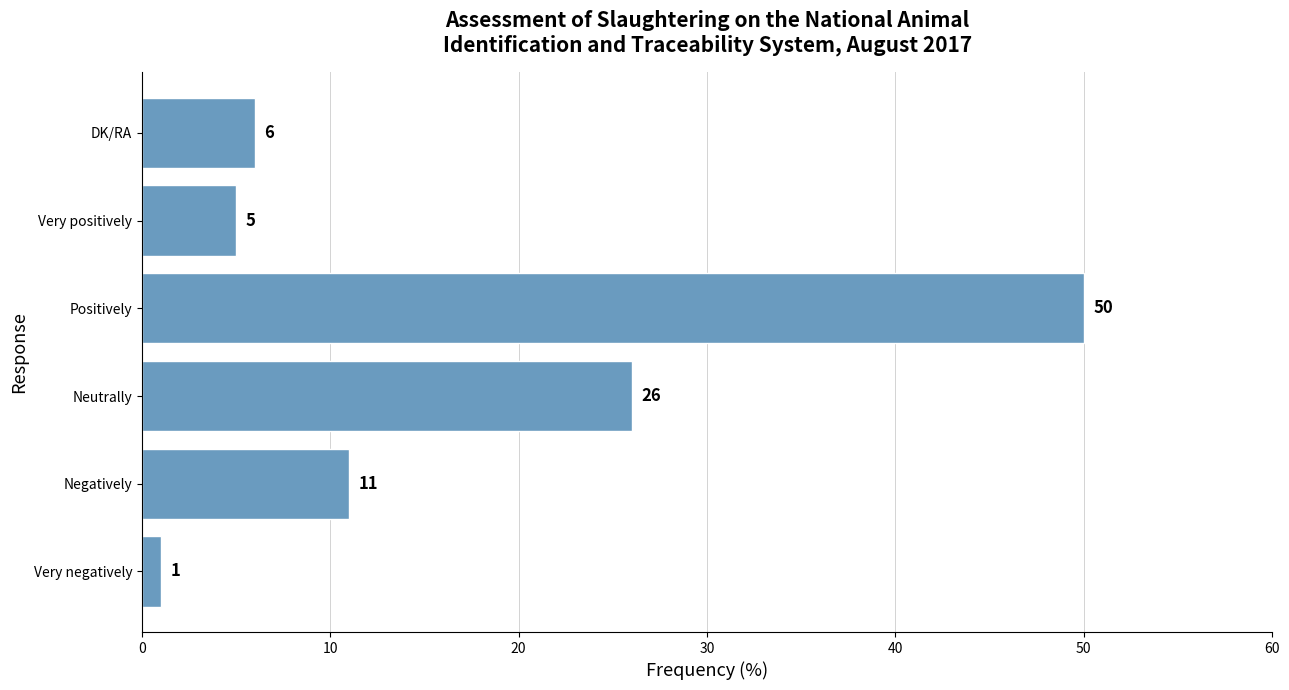

Reading top to bottom, list all the values displayed in this chart.

6	5	50	26	11	1